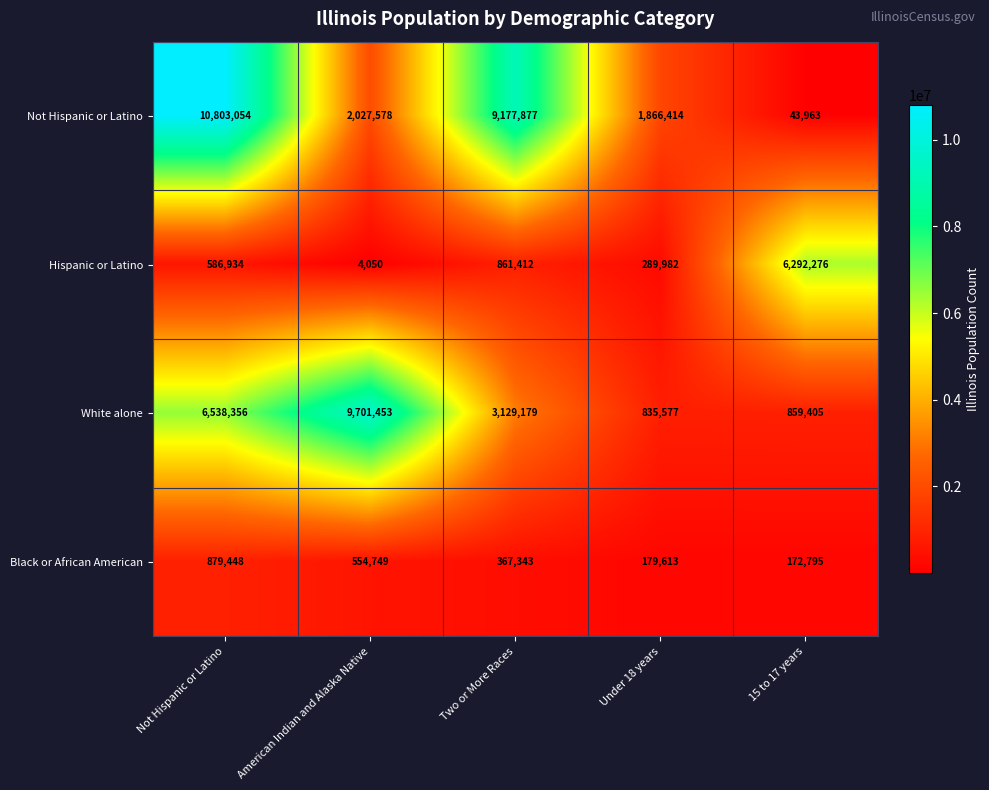

List the series in order of their peak value, highest first.

Not Hispanic or Latino, White alone, Hispanic or Latino, Black or African American